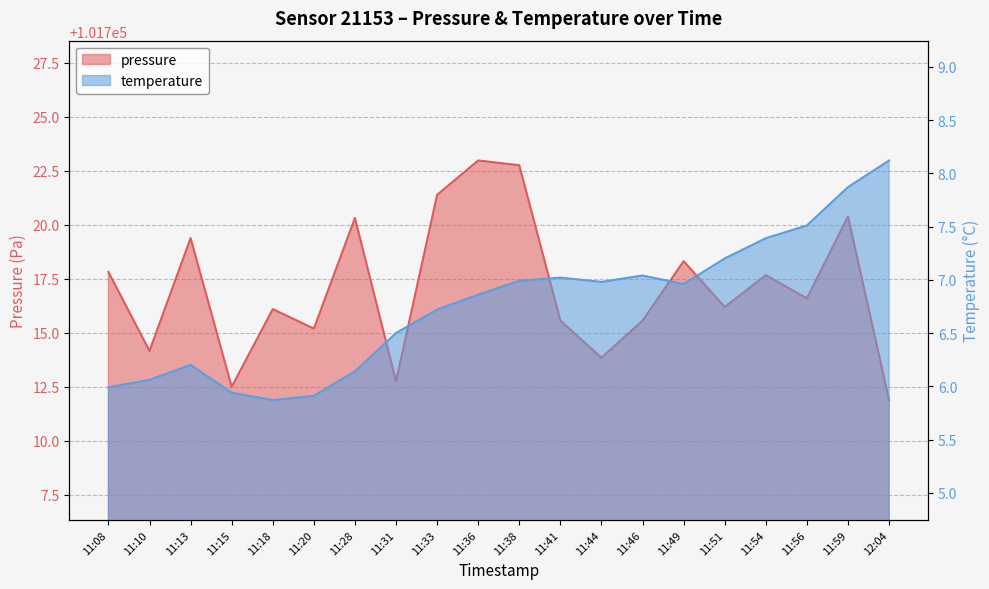

At how many categories does at least one series exceed 88145?

20